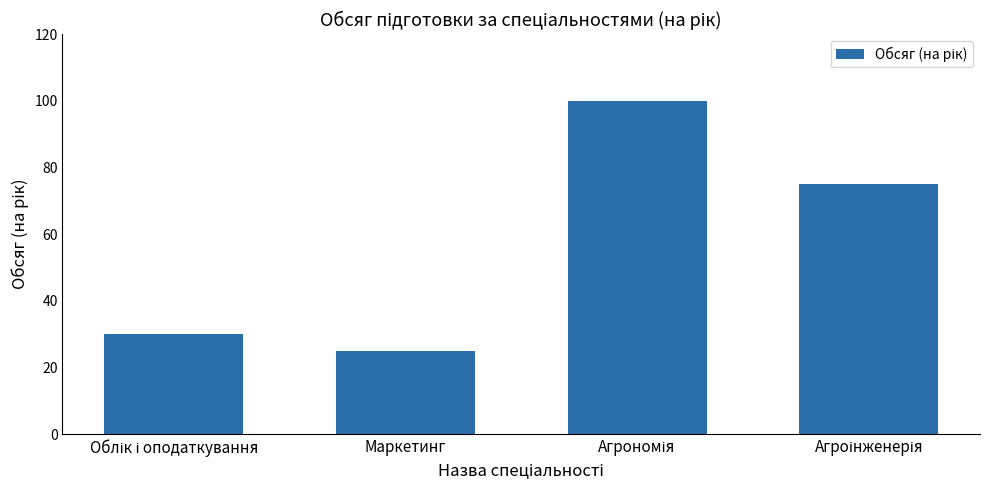

What is the value of the 1st bar from the left?

30